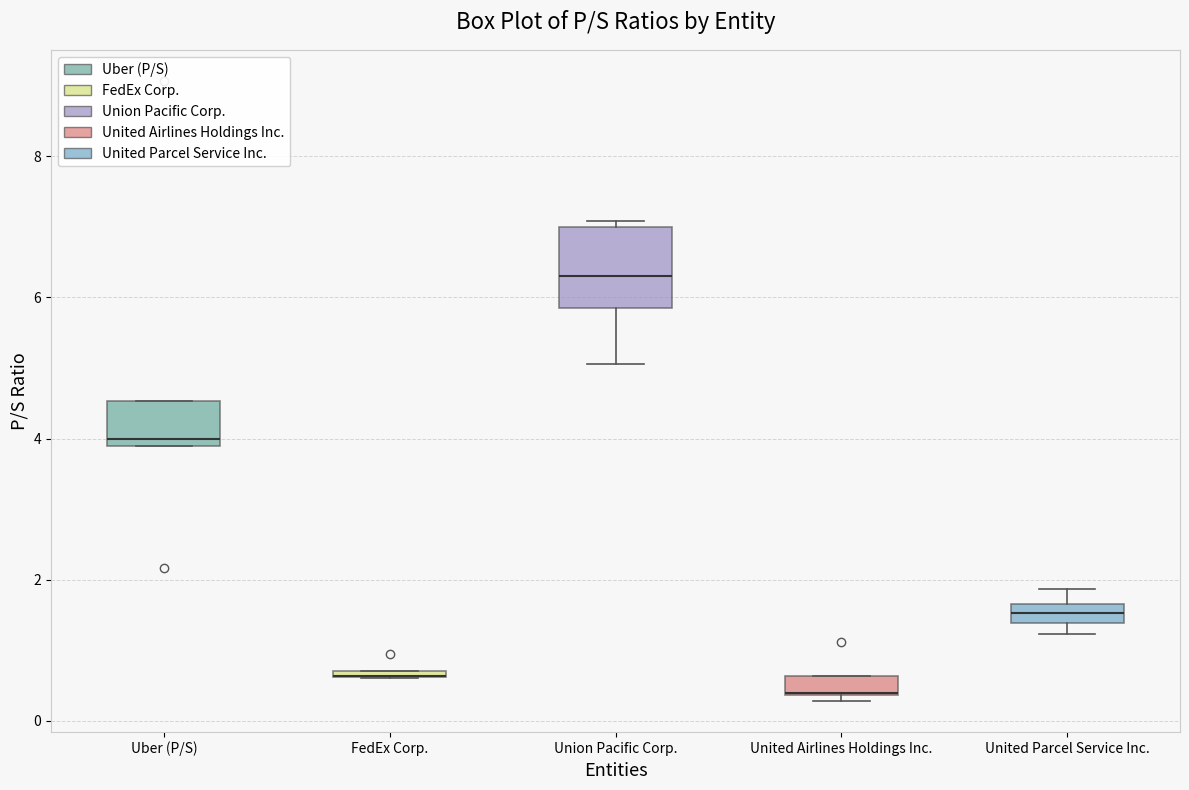

Where is the upper edge of the box for FedEx Corp. on the y-axis? The values are not printed on the chart, so give them approximately, as read against the axis.

0.8